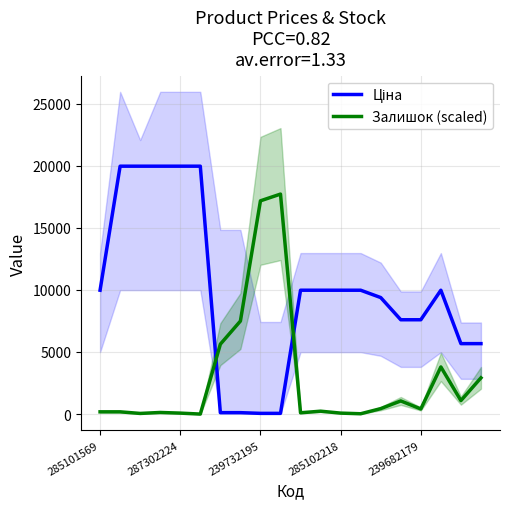

What is the value of the Залишок (scaled) point at the 18th from the left?

3796.5